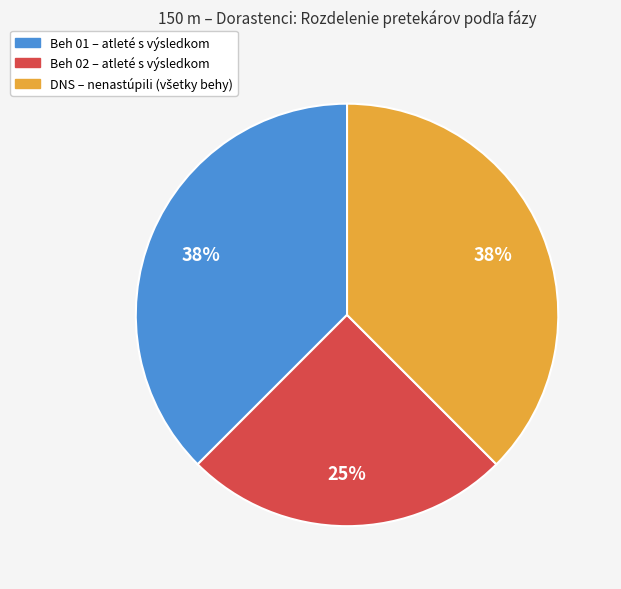

What is the smallest slice in the pie chart?

Beh 02